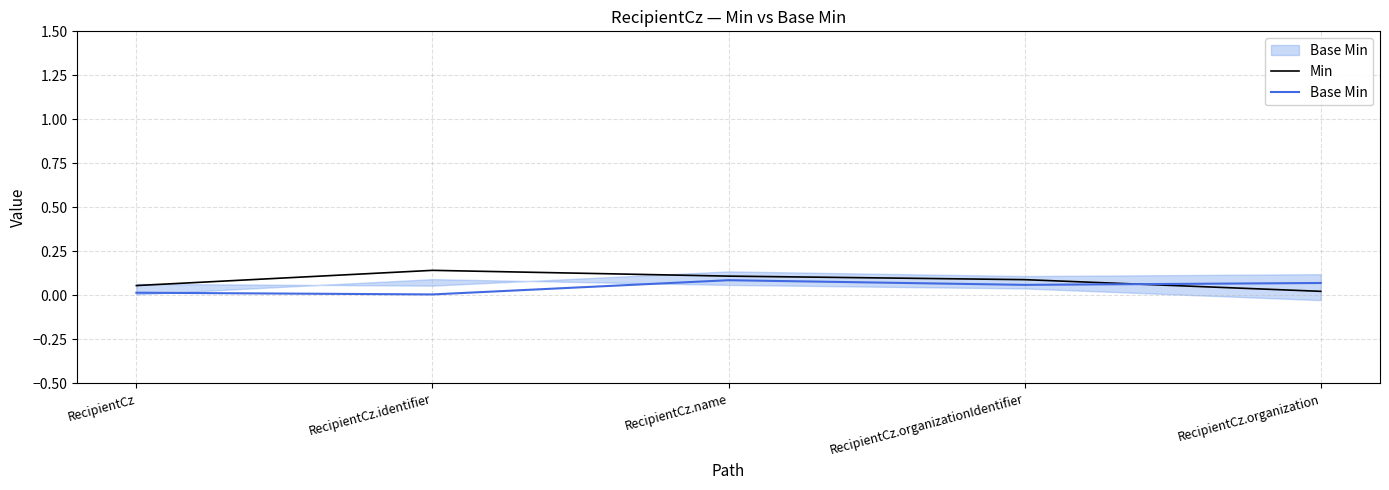

What is the sum of the Base Min values at RecipientCz.organization and RecipientCz.identifier?

0.1